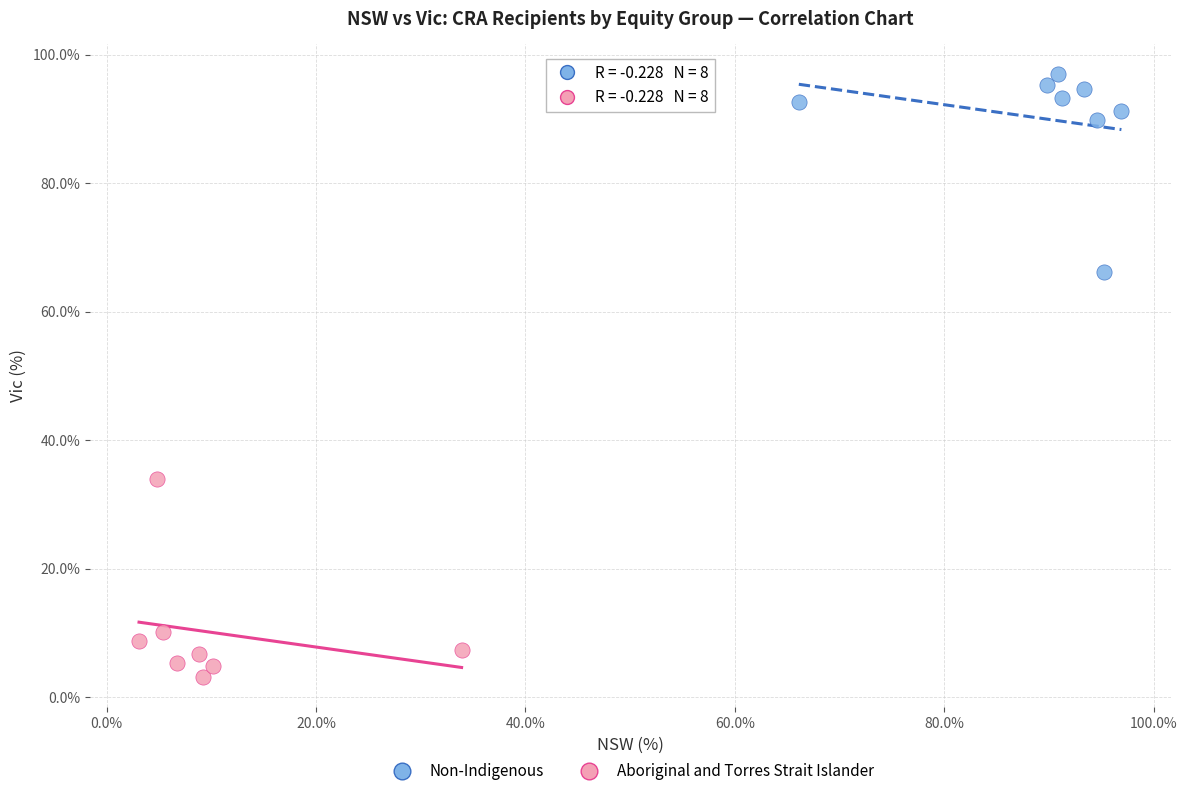

Which series contains the highest Y value?

Non-Indigenous